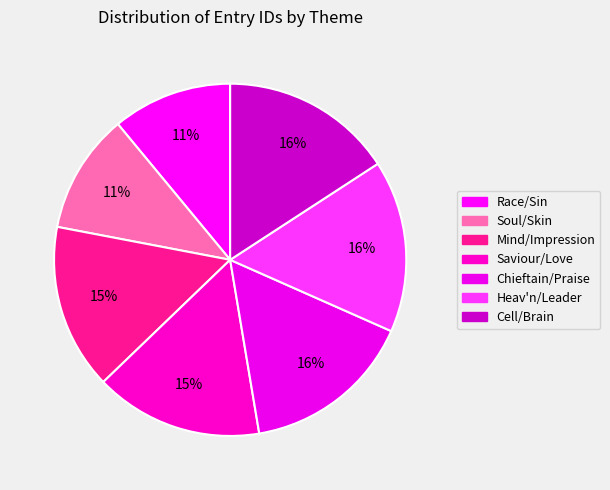

Count the number of slices in the pie.

7